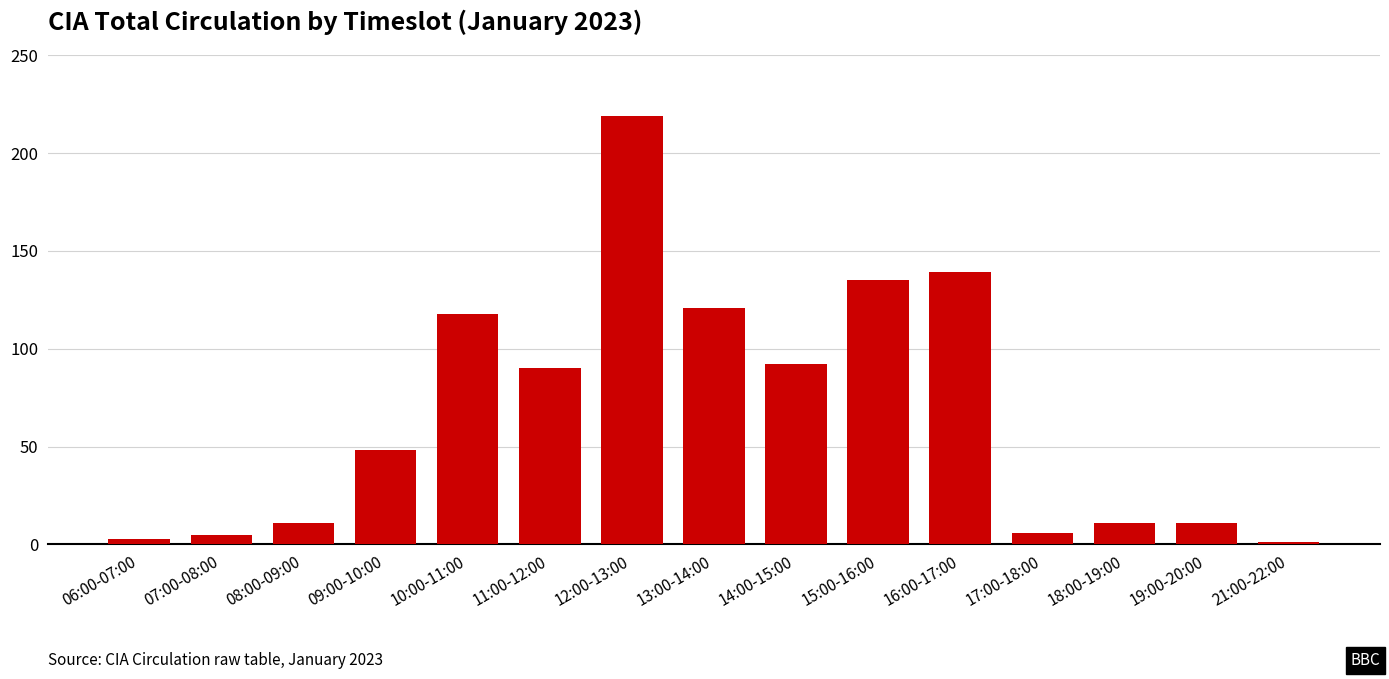

What is the average value?

67